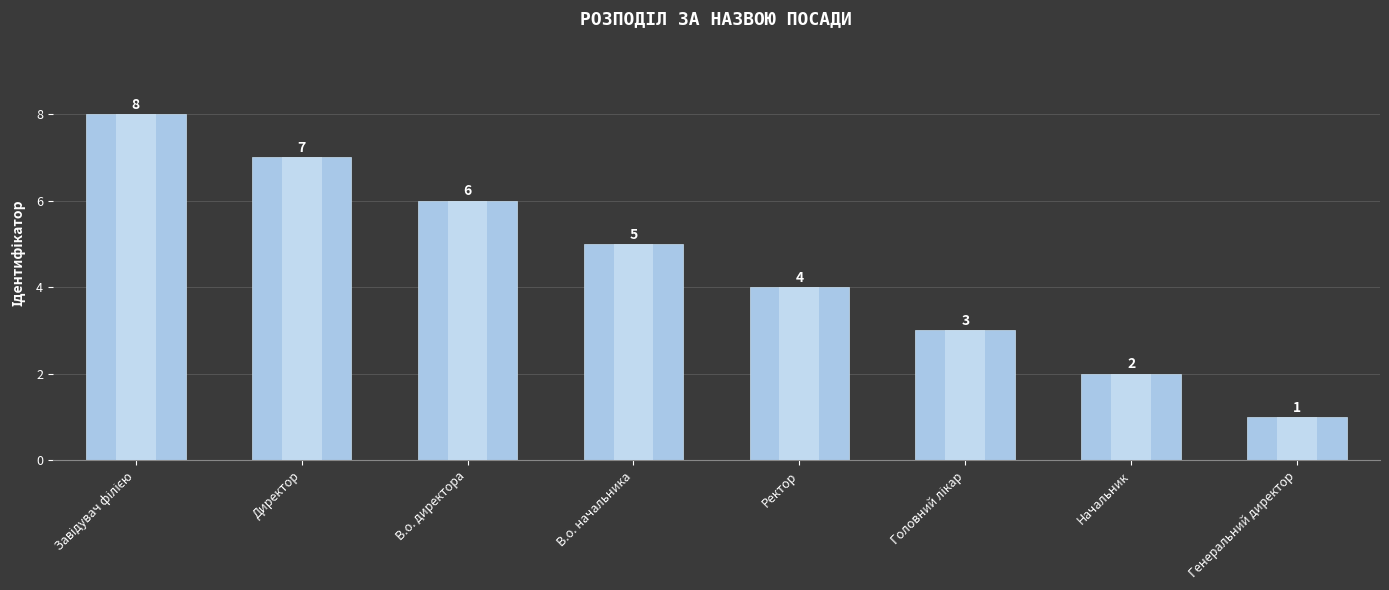

Approximately how many times larger is the value at Директор compared to Начальник?

3.5